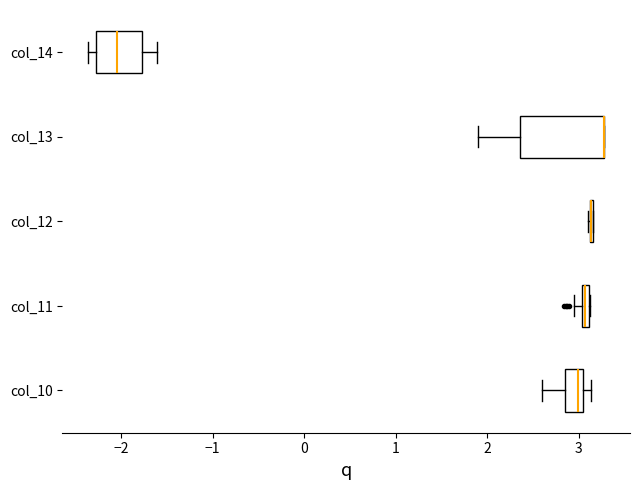

Comparing the boxes themselves (not the whiskers), which one is the widest?

col_13